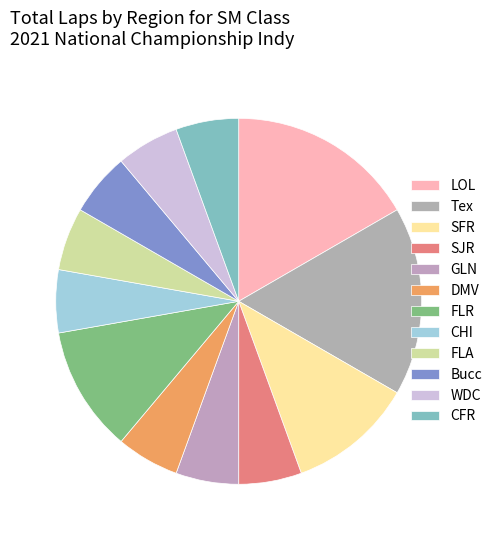

Is the sum of FLA and LOL greater than half?

No